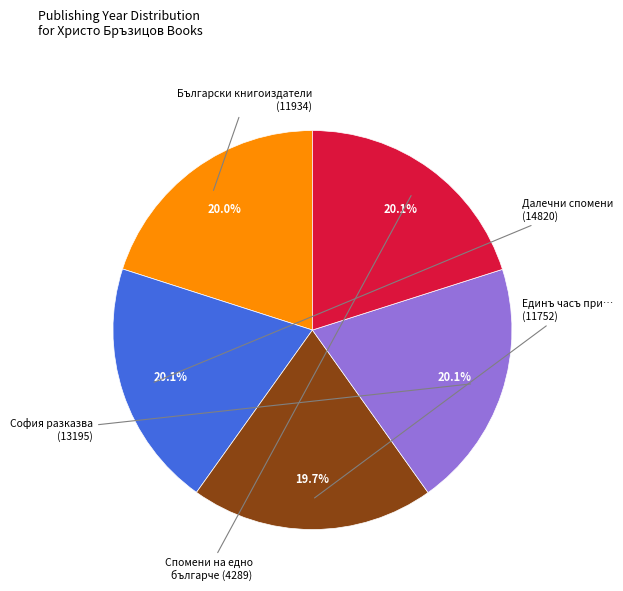

Is there any slice that represents more than half of the pie?

No